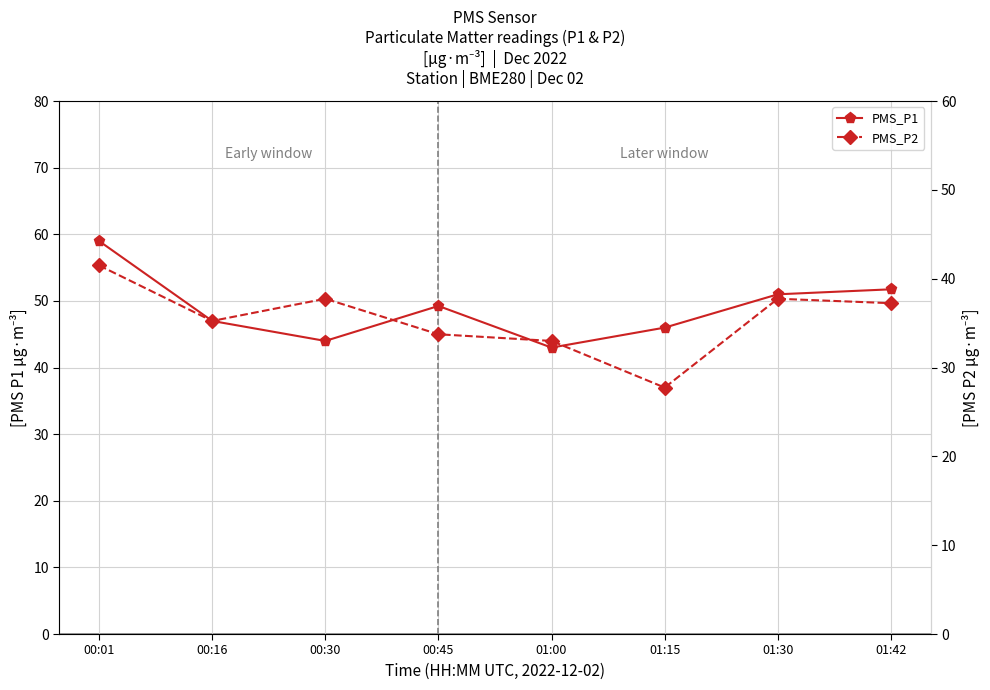

Which series has the widest spread of values?

PMS_P1